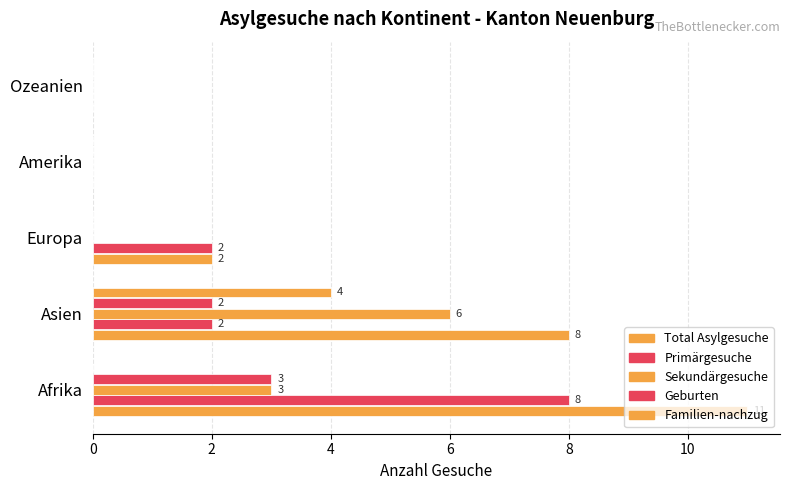

Count the number of categories in the chart.

5